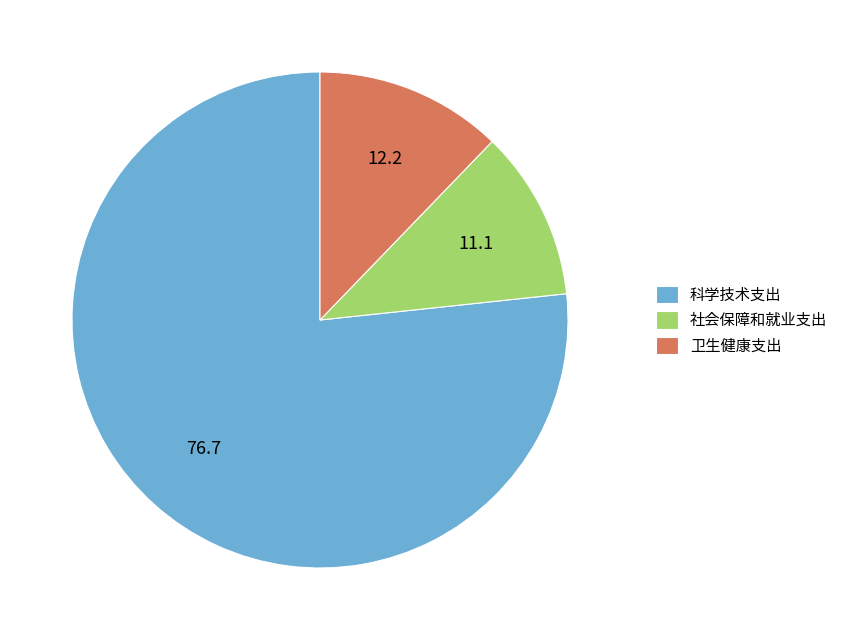

Count the number of slices in the pie.

3